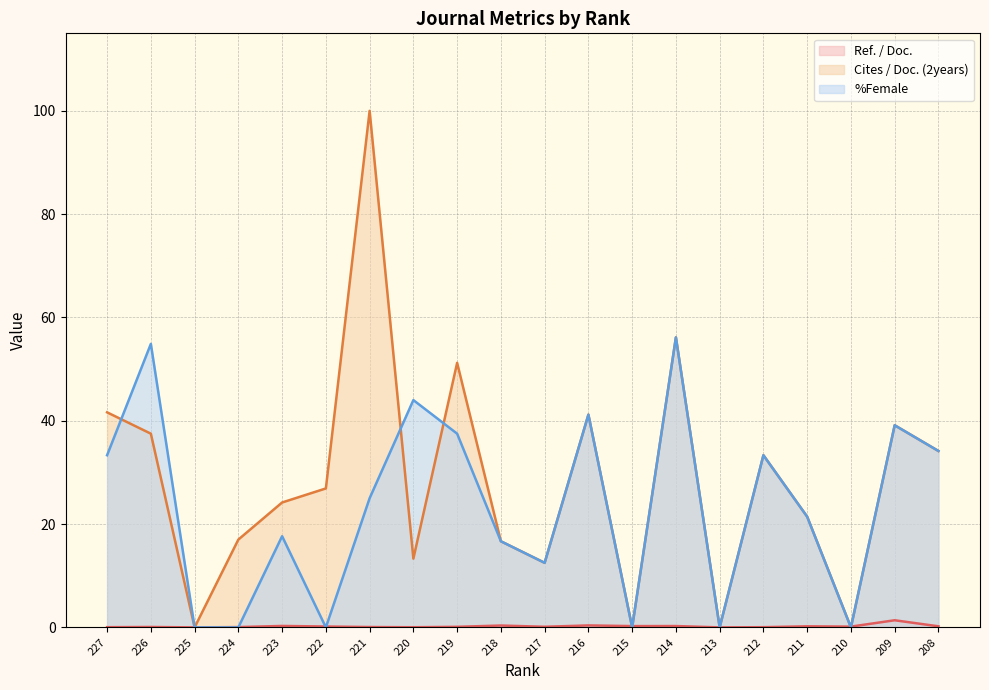

Count the number of categories in the chart.

20